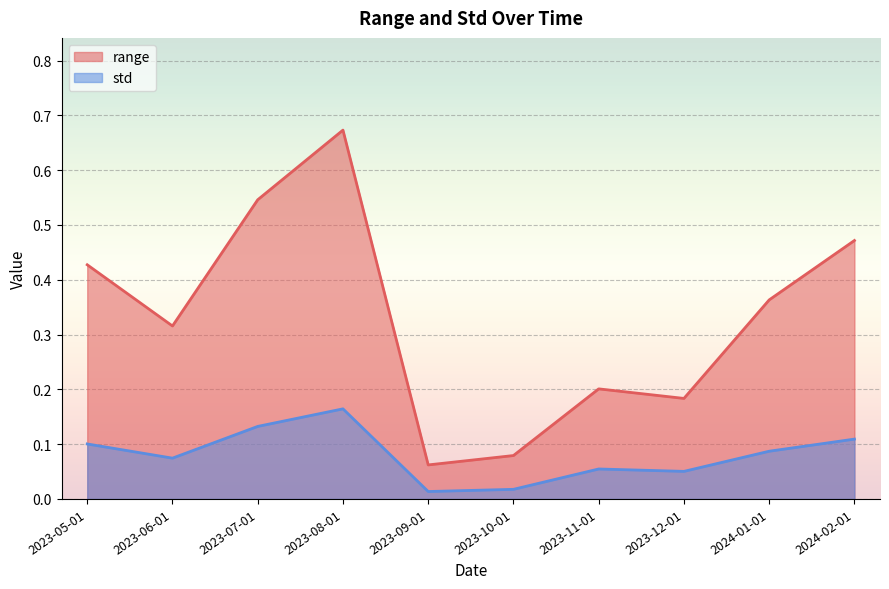

What is the difference between the highest and lowest values at 2023-08-01?

0.5